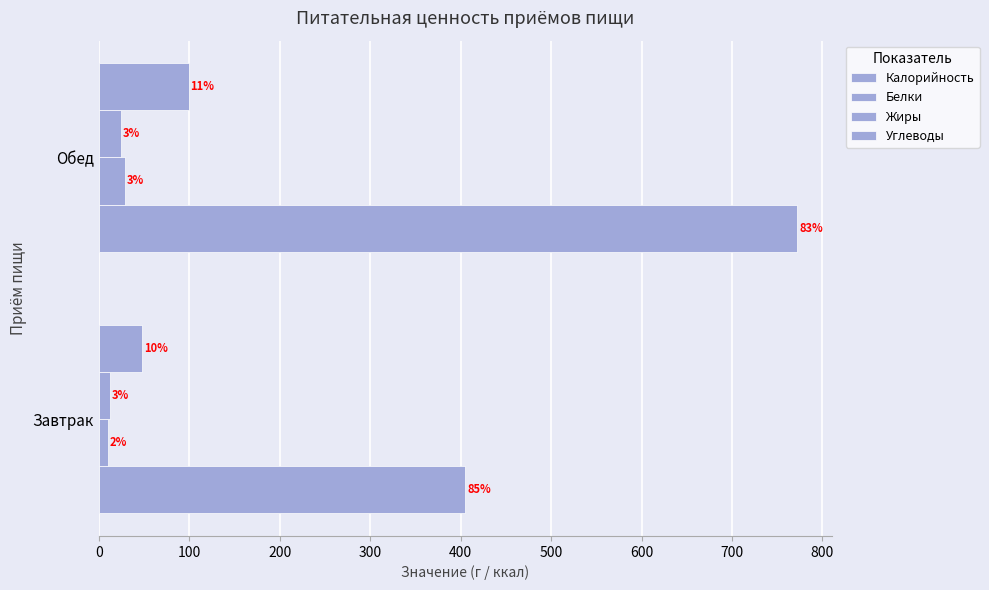

What is the greatest value displayed?

772.2